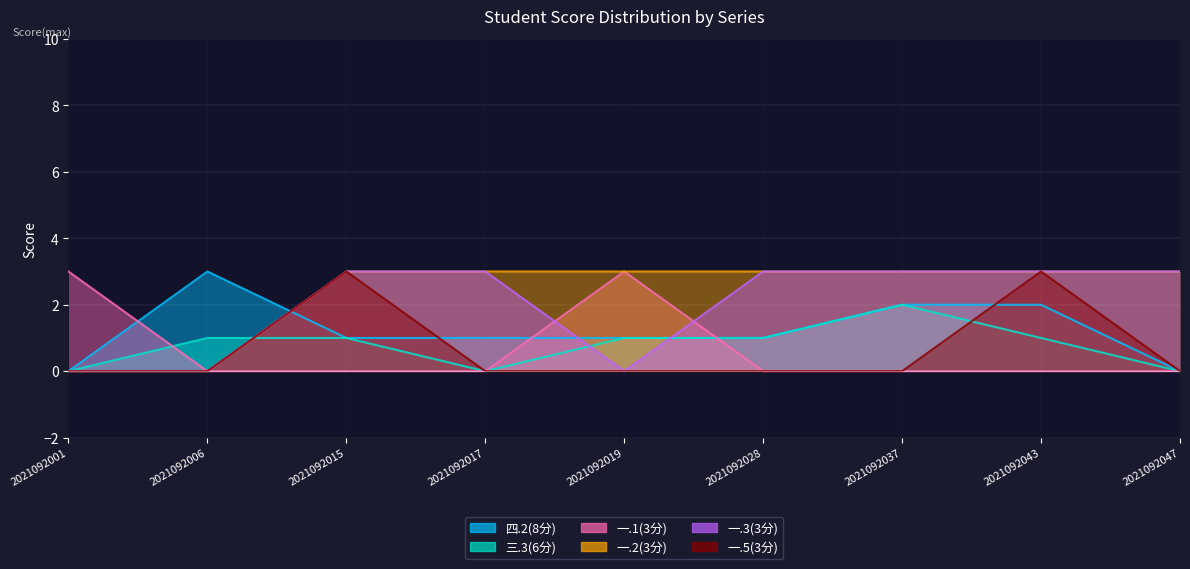

Reading left to right, what are all the values shown in this chart?

四.2(8分): 2021092001=0	2021092006=3	2021092015=1	2021092017=1	2021092019=1	2021092028=1	2021092037=2	2021092043=2	2021092047=0
三.3(6分): 2021092001=0	2021092006=1	2021092015=1	2021092017=0	2021092019=1	2021092028=1	2021092037=2	2021092043=1	2021092047=0
一.1(3分): 2021092001=3	2021092006=0	2021092015=0	2021092017=0	2021092019=3	2021092028=0	2021092037=0	2021092043=0	2021092047=0
一.2(3分): 2021092001=0	2021092006=0	2021092015=3	2021092017=3	2021092019=3	2021092028=3	2021092037=3	2021092043=3	2021092047=3
一.3(3分): 2021092001=0	2021092006=0	2021092015=3	2021092017=3	2021092019=0	2021092028=3	2021092037=3	2021092043=3	2021092047=3
一.5(3分): 2021092001=0	2021092006=0	2021092015=3	2021092017=0	2021092019=0	2021092028=0	2021092037=0	2021092043=3	2021092047=0